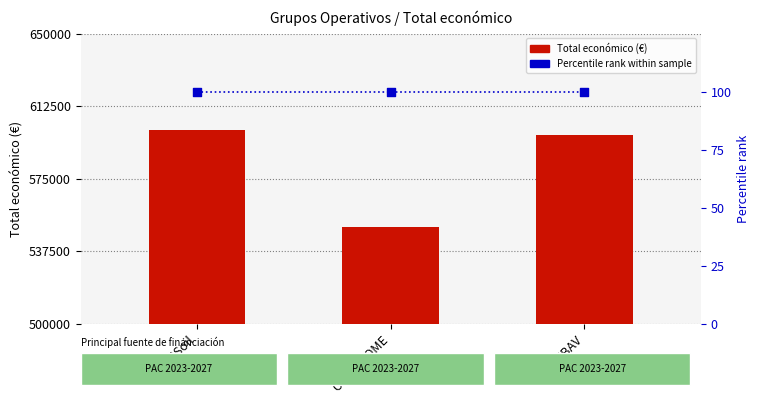

Which series reaches the maximum Y coordinate?

Total económico